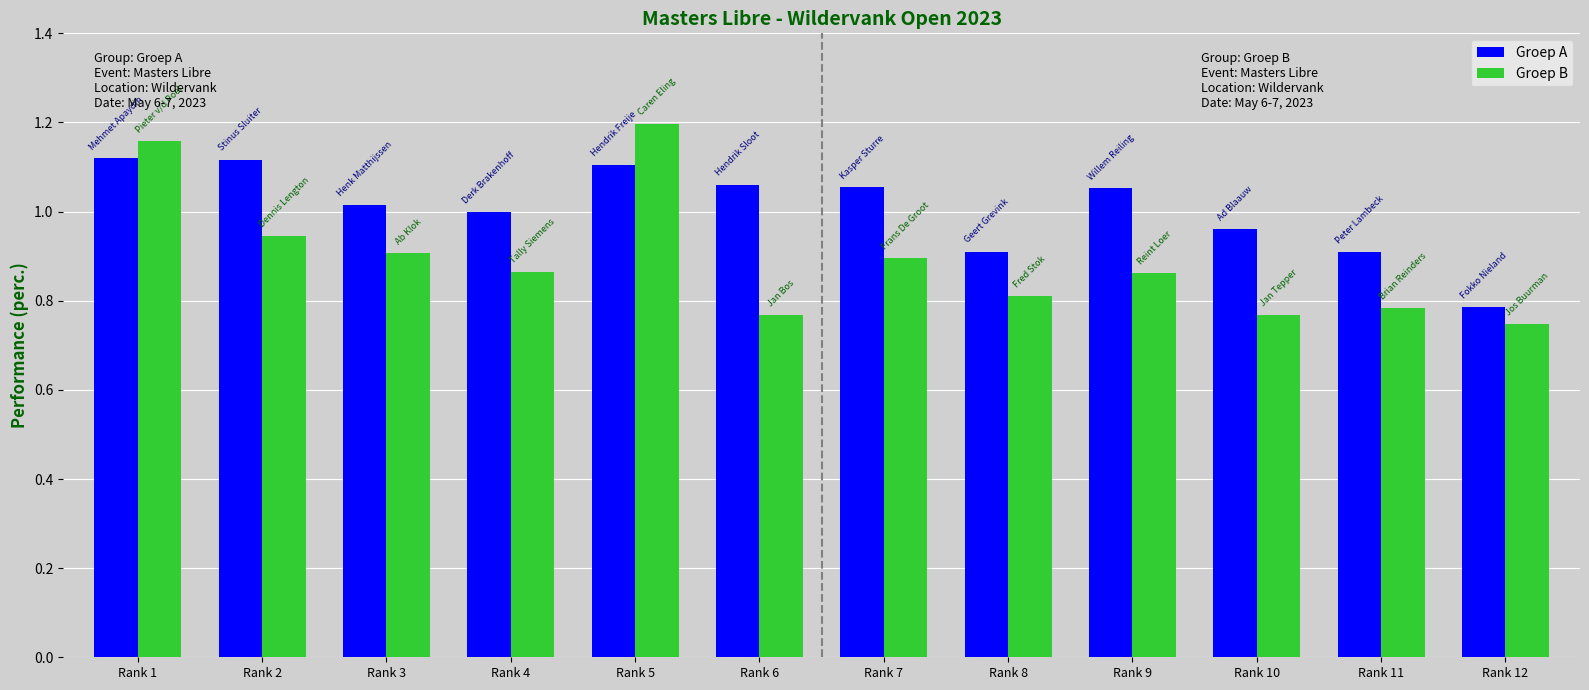

Where is Groep A nearest to the value 0?

Rank 12